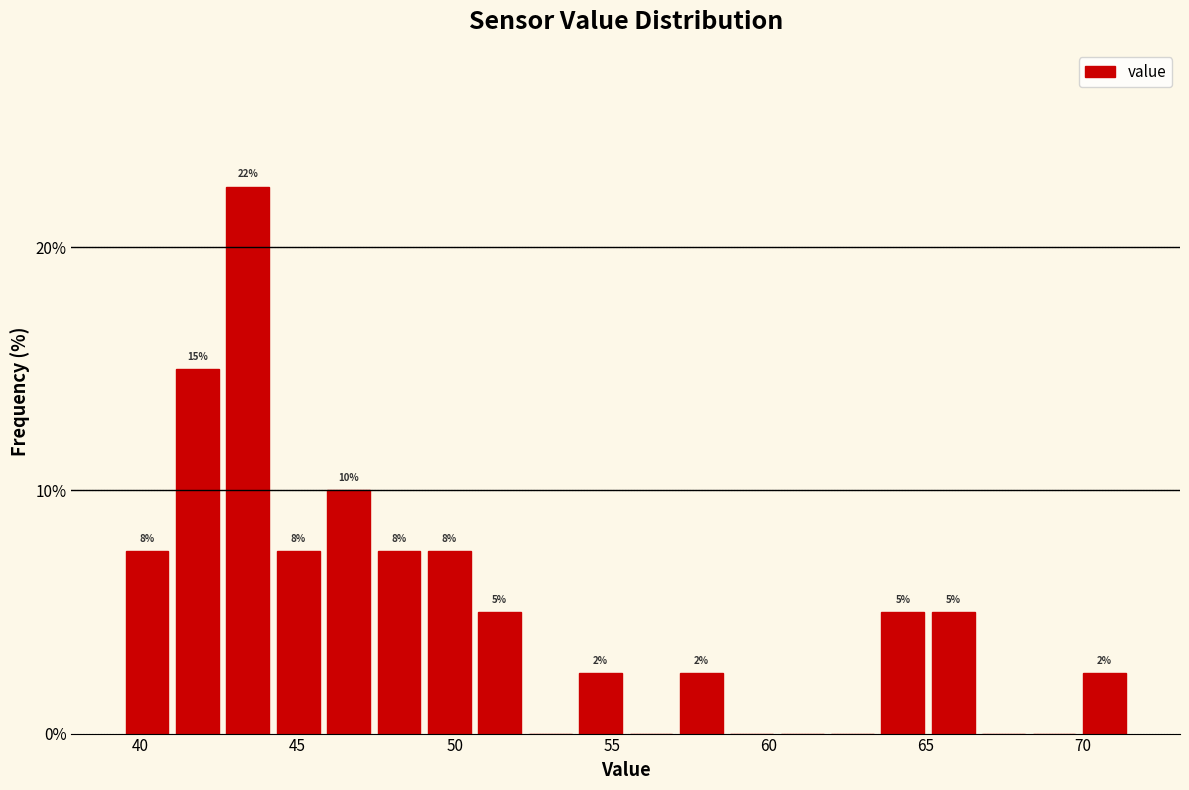

Around what value on the x-axis is the tallest bar? Give the approximate position of its centre, as read against the axis.

43.5